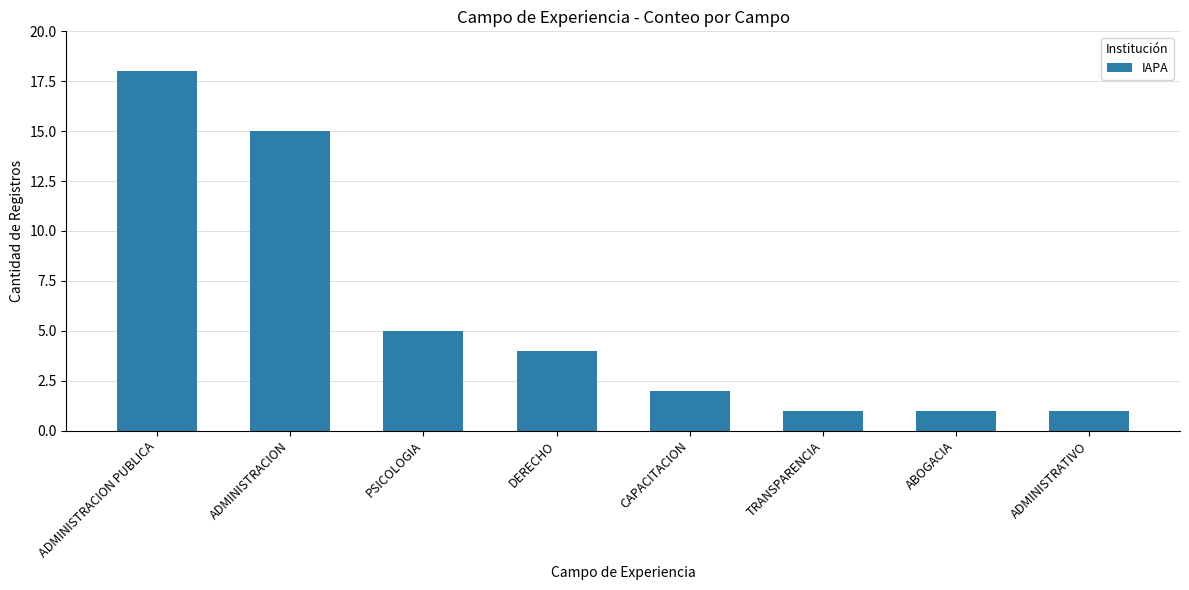

What is the ratio of the value at ADMINISTRATIVO to the value at ABOGACIA?

1.0